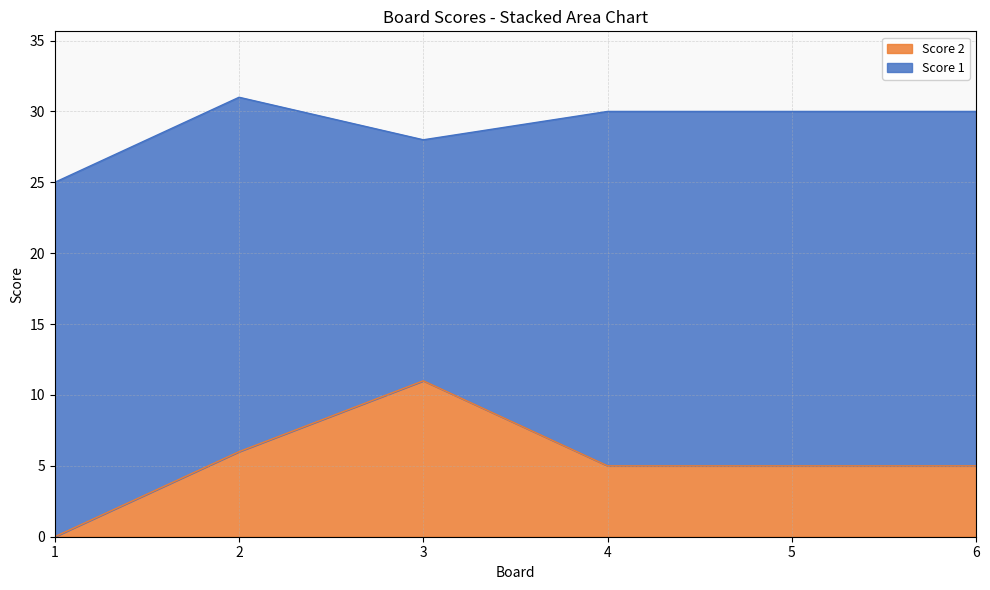

Rank the categories by value from highest to lowest.

3, 2, 4, 5, 6, 1